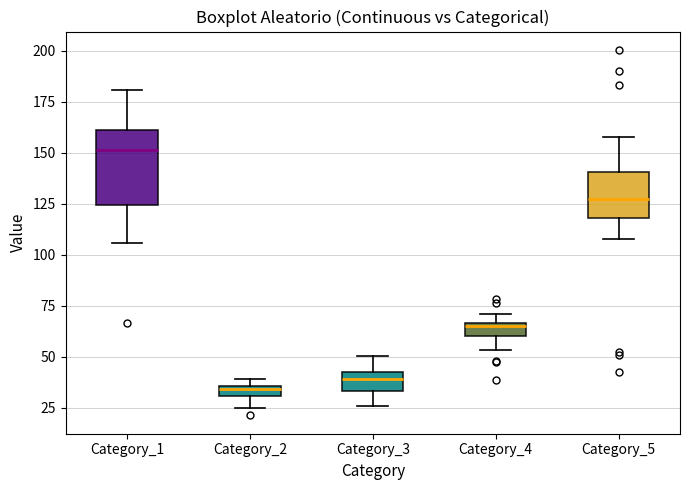

Which box has the highest median line?

Category_1